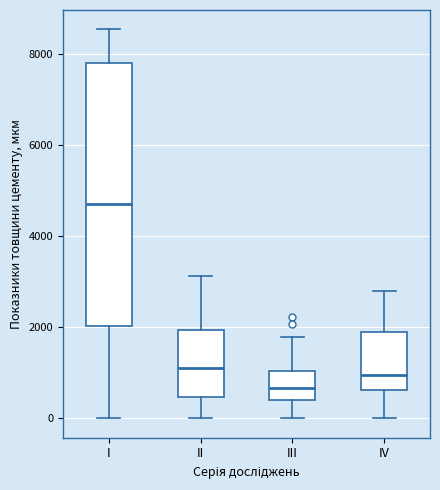

Which box is the tallest, from its lower edge to its upper edge?

I